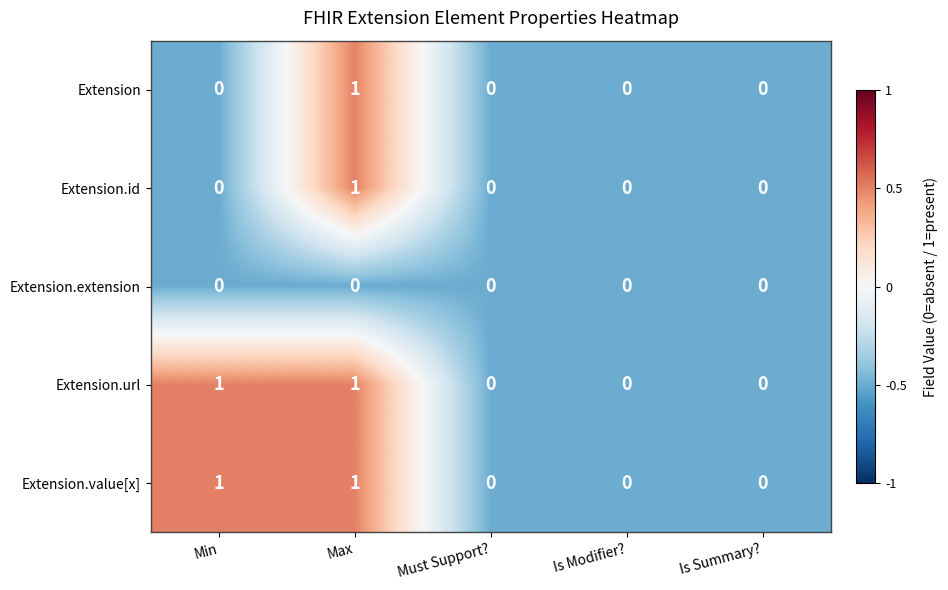

True or false: Extension has a value of 0 at Is Modifier?.

True